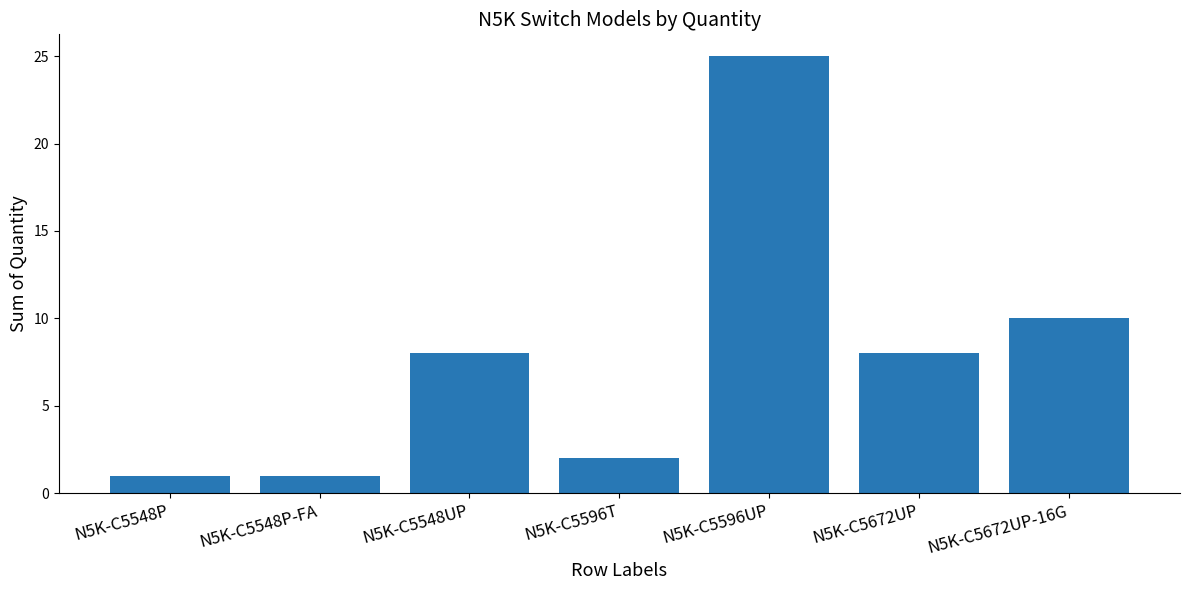

Reading left to right, what are all the values shown in this chart?

N5K-C5548P=1	N5K-C5548P-FA=1	N5K-C5548UP=8	N5K-C5596T=2	N5K-C5596UP=25	N5K-C5672UP=8	N5K-C5672UP-16G=10